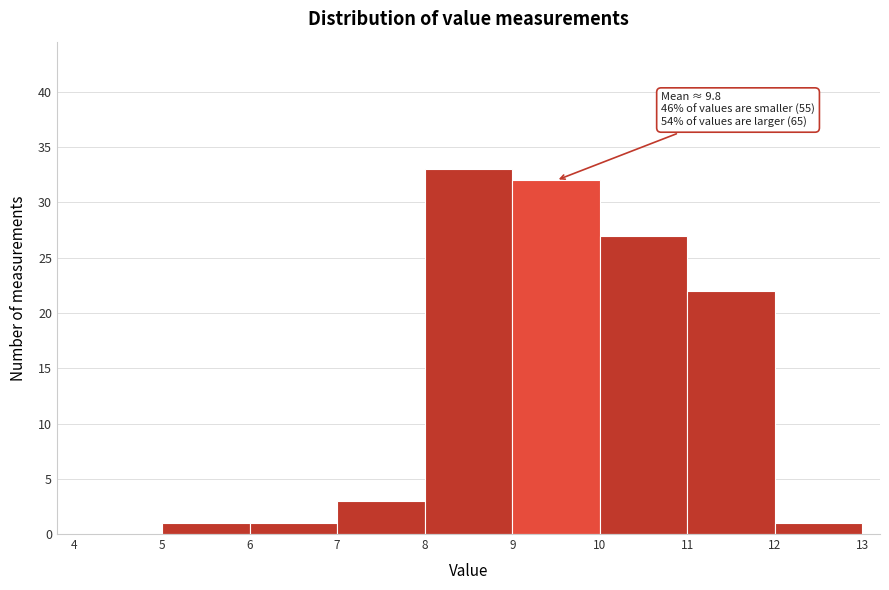

Over which range of the x-axis is the bar tallest?

8 to 9